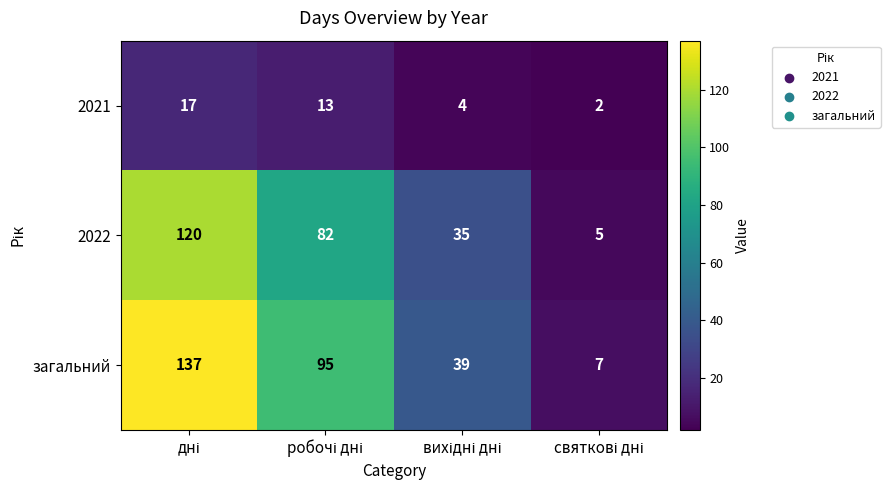

Which series has the widest spread of values?

загальний